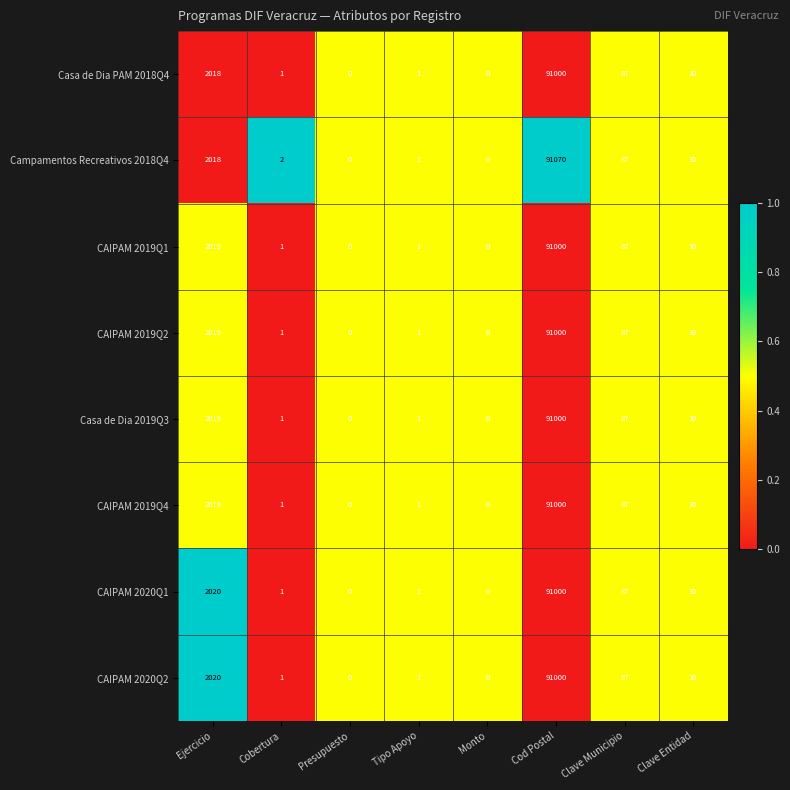

Count the number of categories in the chart.

8